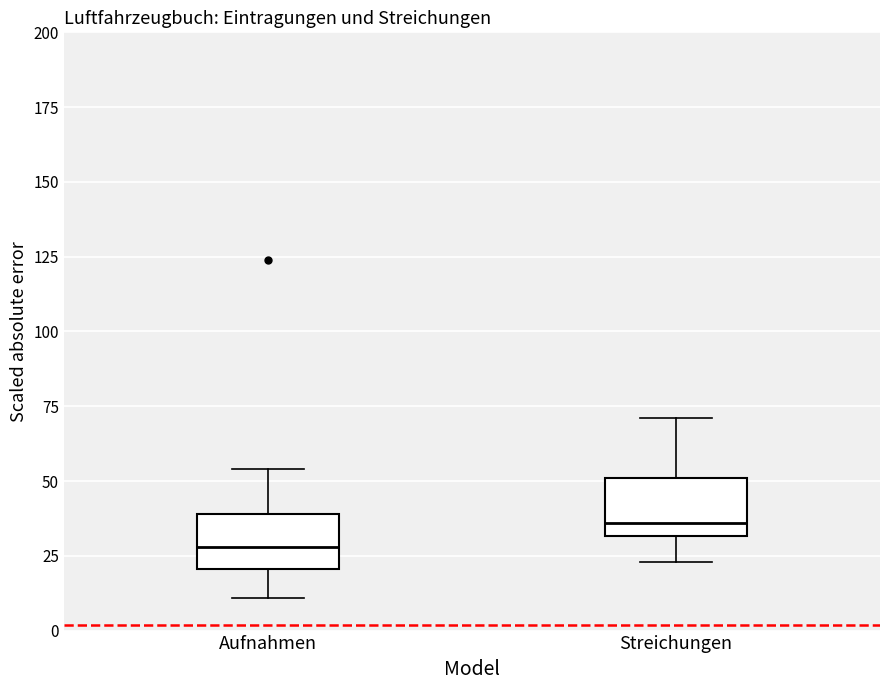

Where is the lower edge of the box for Streichungen on the y-axis? The values are not printed on the chart, so give them approximately, as read against the axis.

30